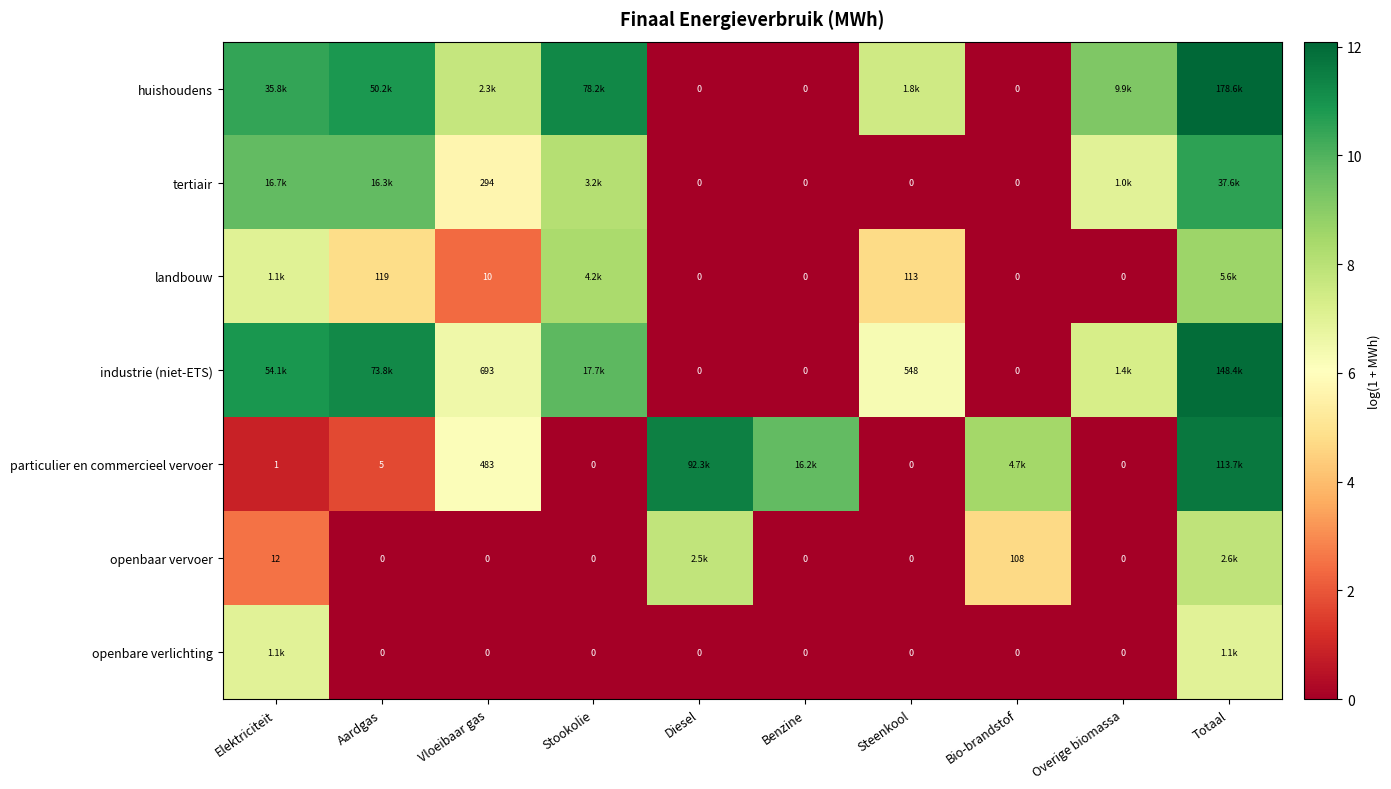

Is the value of tertiair at Benzine greater than the value of landbouw at Steenkool?

No